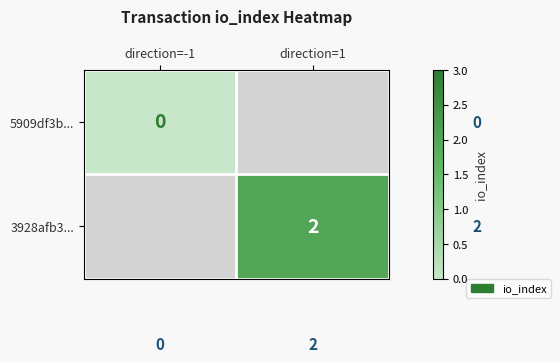

At which label is 5909df3b... closest to 0?

direction=-1